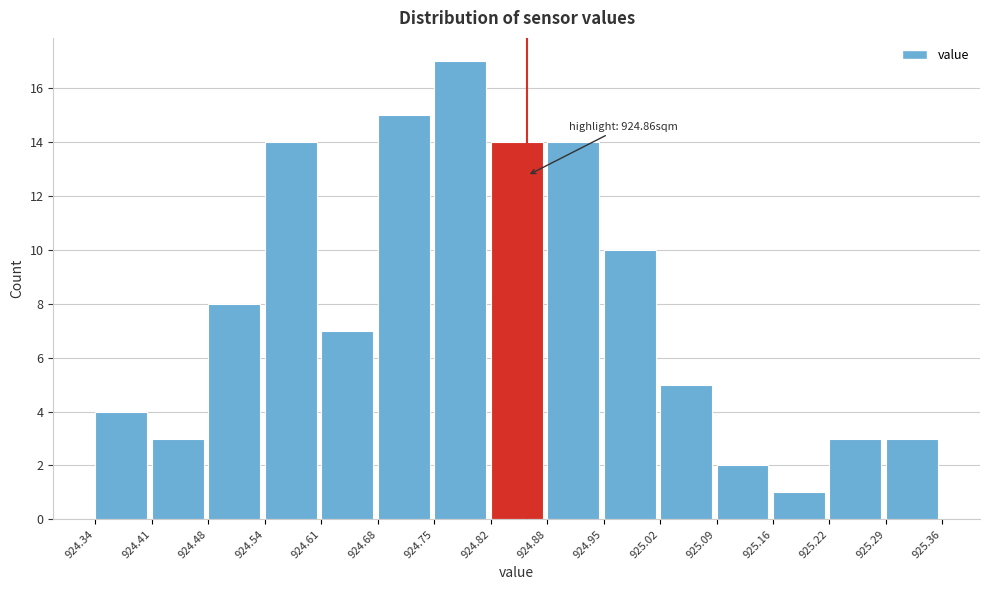

Over which range of the x-axis is the bar tallest?

924.75 to 924.82